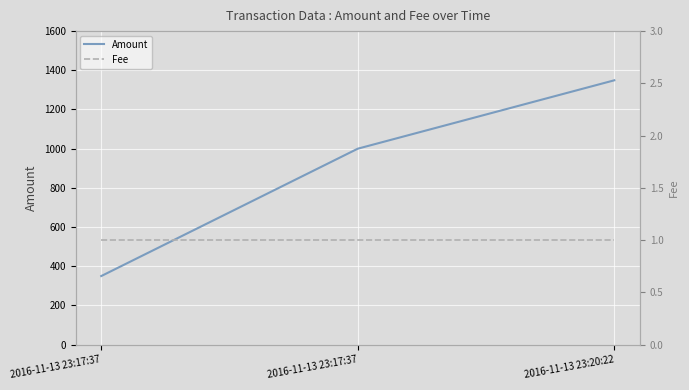

Is this an area chart (filled region under the line)?

No